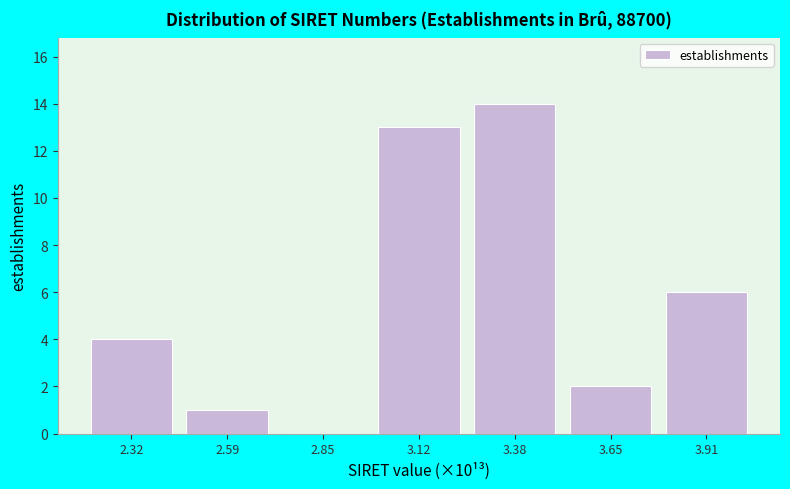

Reading left to right, extract all data points from this chart.

2.32=4	2.59=1	2.85=0	3.12=13	3.38=14	3.65=2	3.91=6